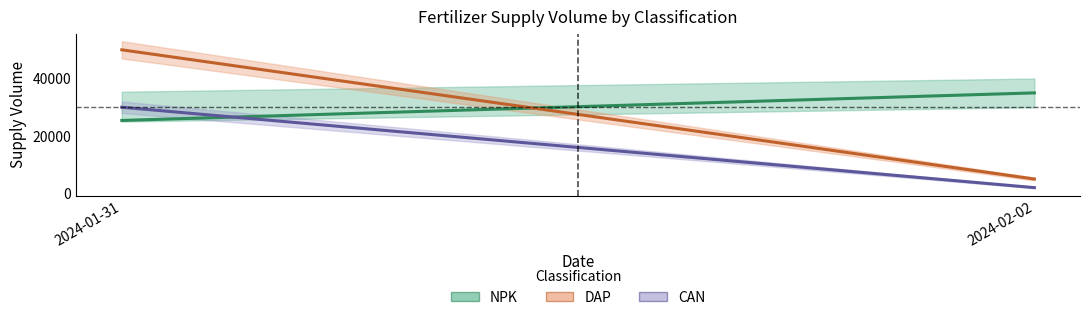

Which category has the lowest value in the NPK series?

2024-01-31